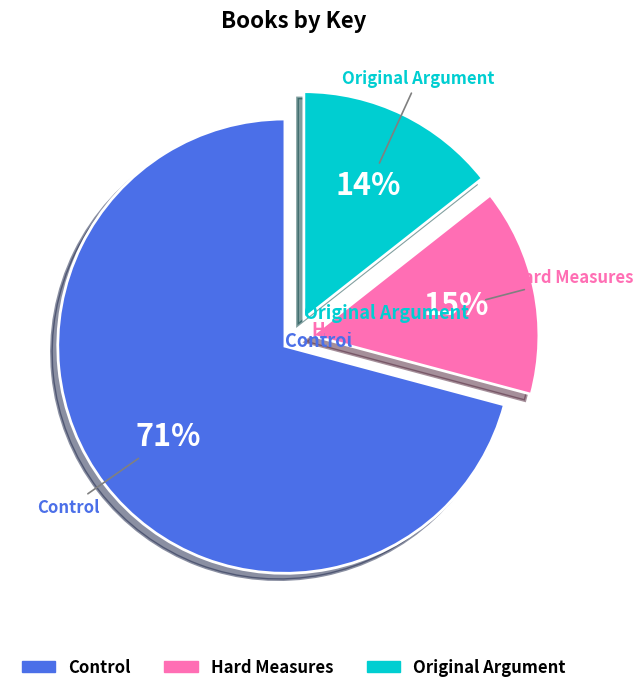

True or false: Original Argument accounts for 27% of the total.

False